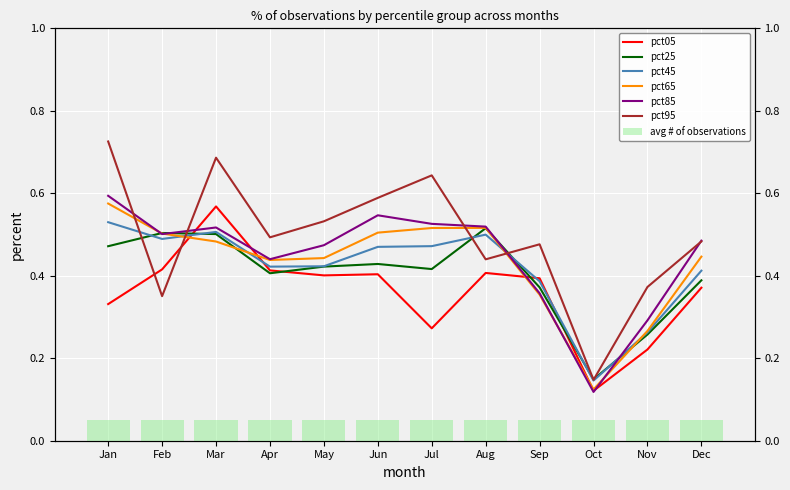

Reading left to right, list all the values displayed in this chart.

pct05: Jan=0.3	Feb=0.4	Mar=0.6	Apr=0.4	May=0.4	Jun=0.4	Jul=0.3	Aug=0.4	Sep=0.4	Oct=0.1	Nov=0.2	Dec=0.4
pct25: Jan=0.5	Feb=0.5	Mar=0.5	Apr=0.4	May=0.4	Jun=0.4	Jul=0.4	Aug=0.5	Sep=0.4	Oct=0.1	Nov=0.3	Dec=0.4
pct45: Jan=0.5	Feb=0.5	Mar=0.5	Apr=0.4	May=0.4	Jun=0.5	Jul=0.5	Aug=0.5	Sep=0.4	Oct=0.1	Nov=0.3	Dec=0.4
pct65: Jan=0.6	Feb=0.5	Mar=0.5	Apr=0.4	May=0.4	Jun=0.5	Jul=0.5	Aug=0.5	Sep=0.4	Oct=0.1	Nov=0.3	Dec=0.4
pct85: Jan=0.6	Feb=0.5	Mar=0.5	Apr=0.4	May=0.5	Jun=0.5	Jul=0.5	Aug=0.5	Sep=0.4	Oct=0.1	Nov=0.3	Dec=0.5
pct95: Jan=0.7	Feb=0.4	Mar=0.7	Apr=0.5	May=0.5	Jun=0.6	Jul=0.6	Aug=0.4	Sep=0.5	Oct=0.1	Nov=0.4	Dec=0.5